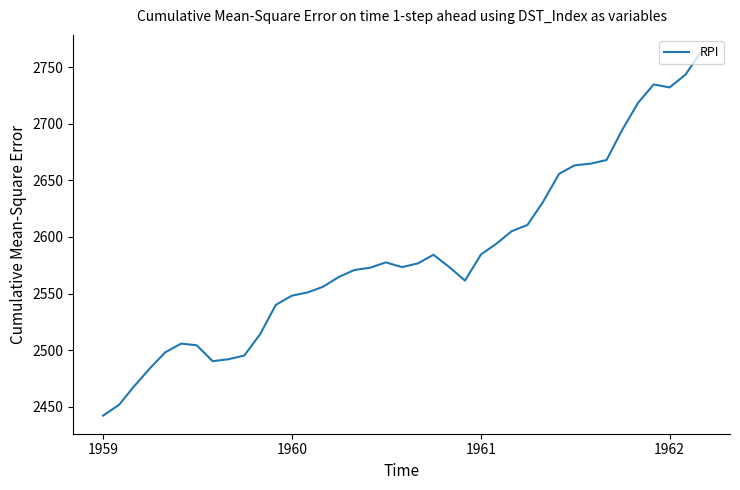

What is the minimum value shown in the chart?

2442.2